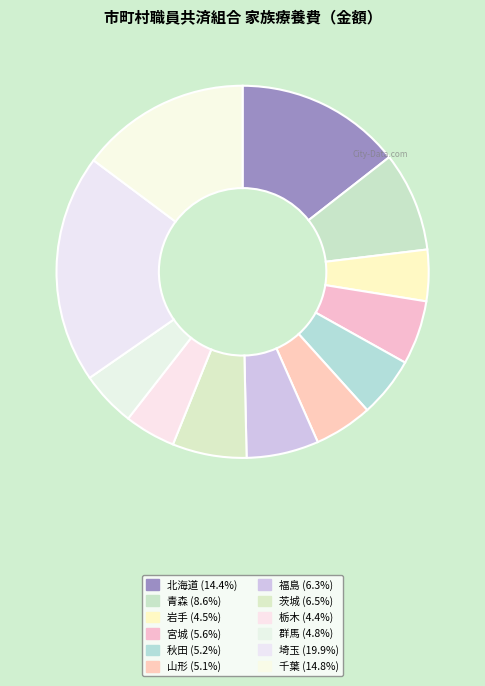

What percentage is the 岩手 slice, to the nearest percent?

4%